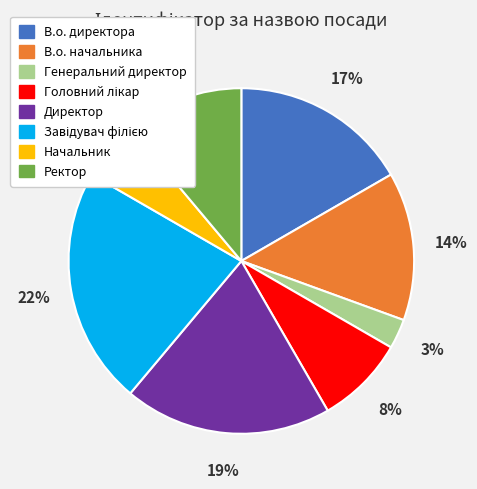

Is it true that Генеральний директор is 8% of the pie?

False